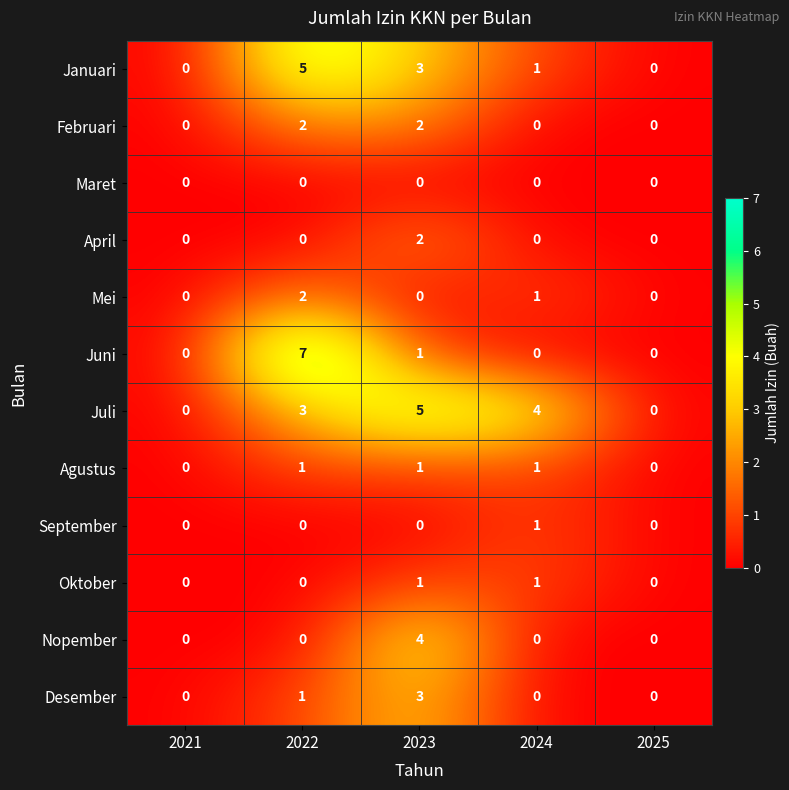

What is the sum of all Juli values?

12